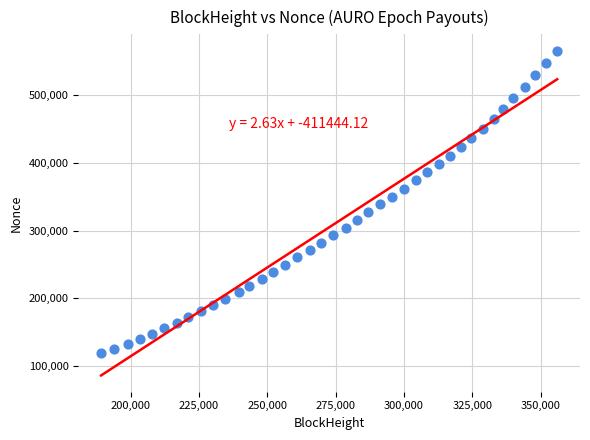

What is the range of Y values (max minus min)?

448083